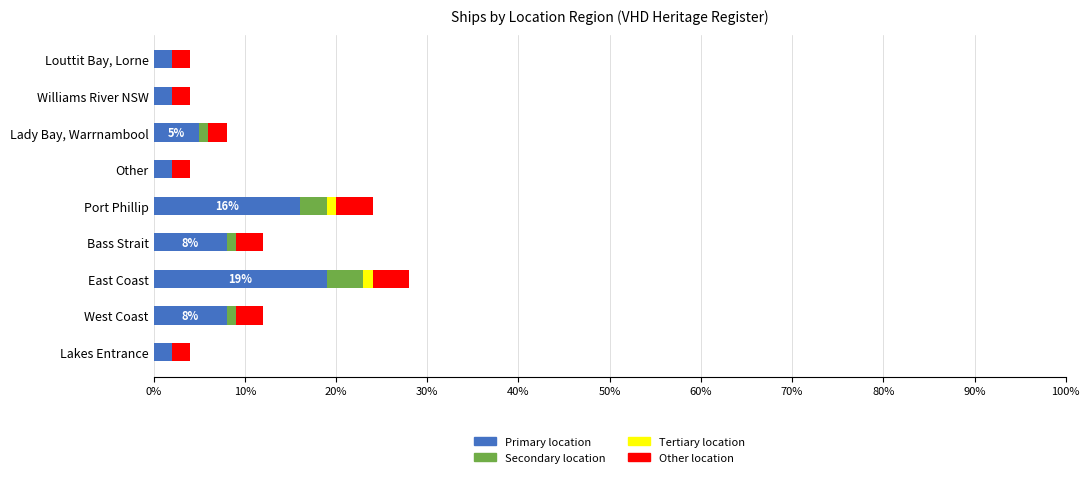

What is the highest value of the Primary location series?

19